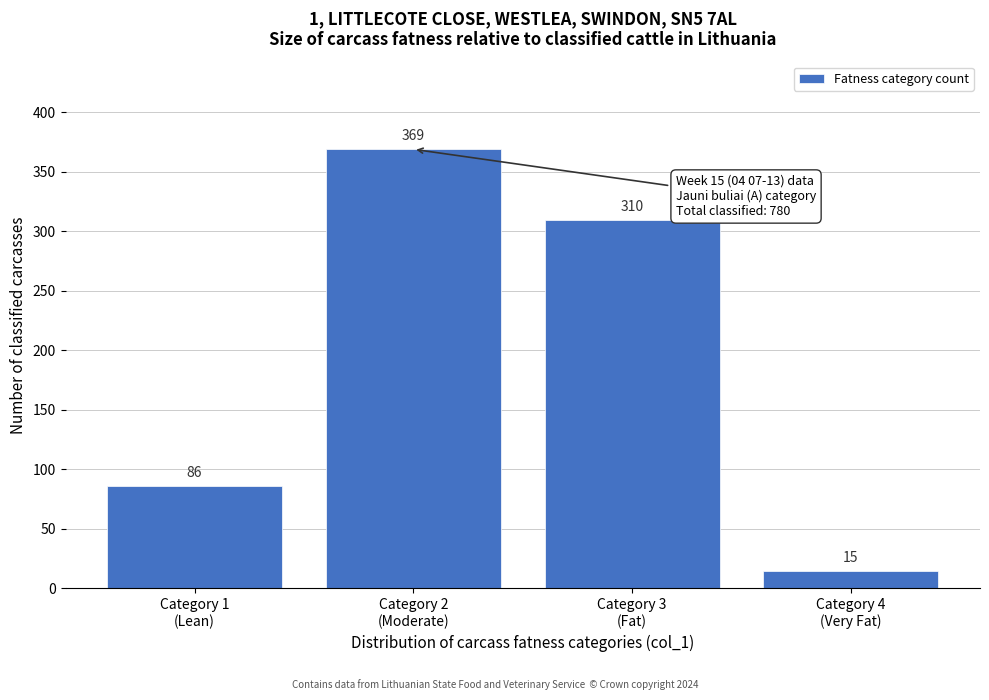

Reading left to right, list all the values displayed in this chart.

86	369	310	15